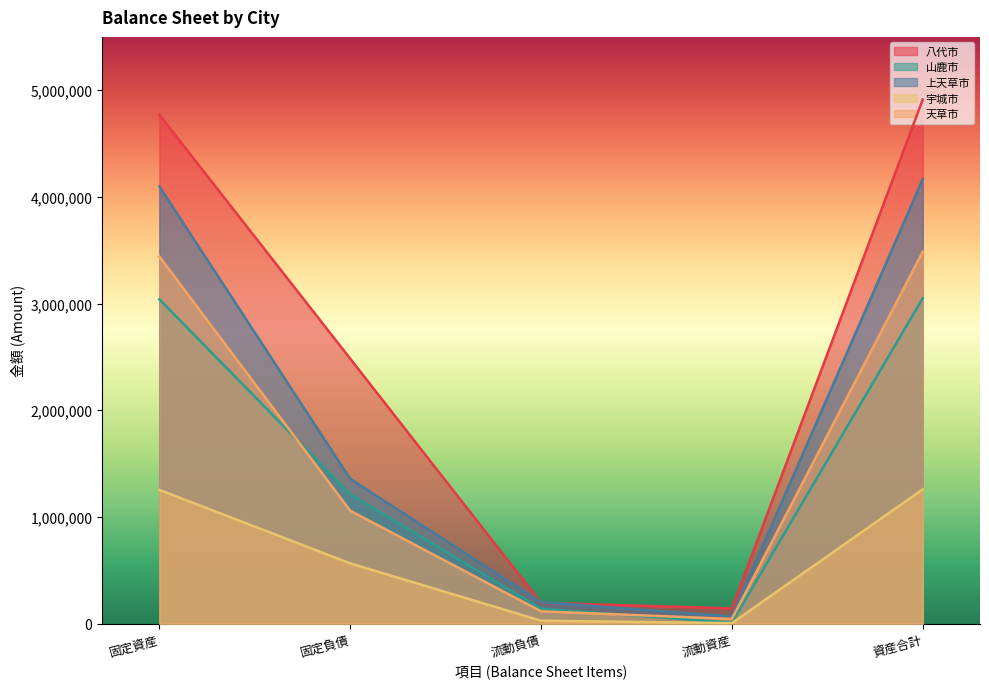

Rank the series by their maximum value, from highest to lowest.

八代市, 上天草市, 天草市, 山鹿市, 宇城市